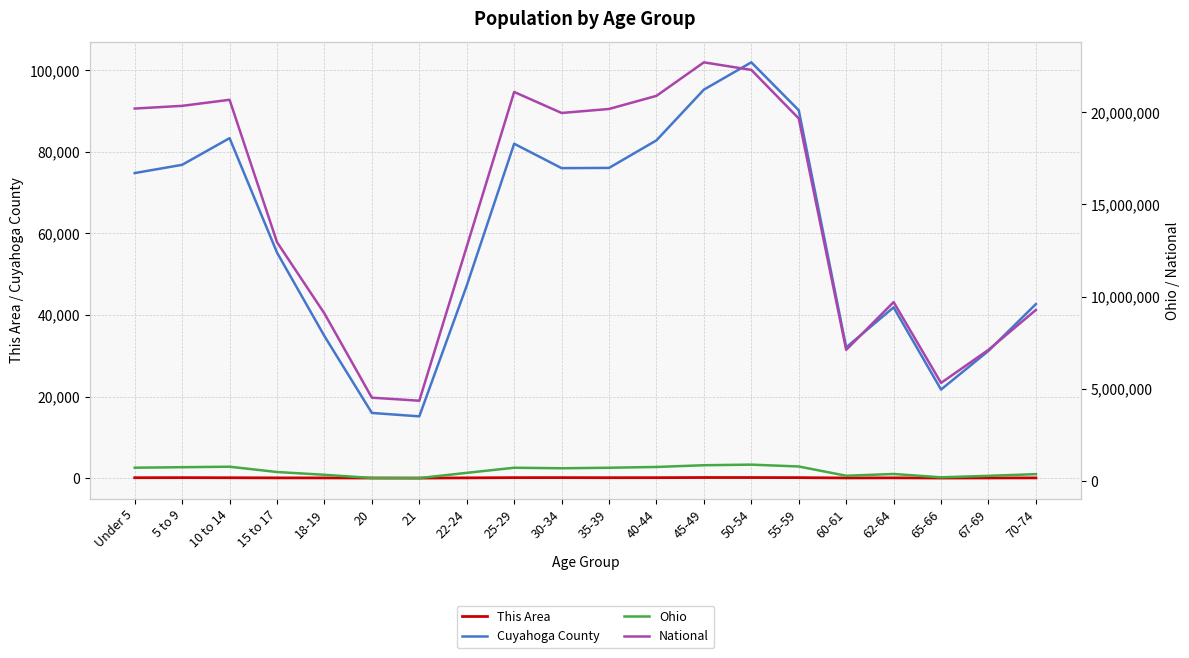

Where is National nearest to the value 13531442?

15 to 17